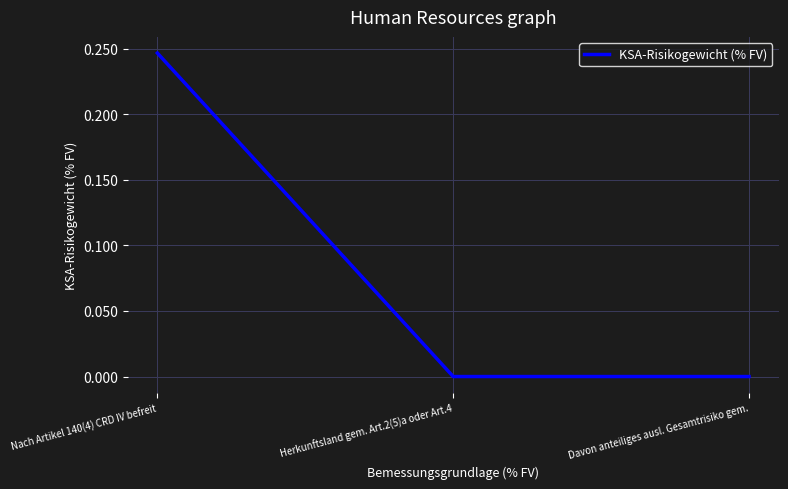

Which label corresponds to the largest value in the chart?

Nach Artikel 140(4) CRD IV befreit